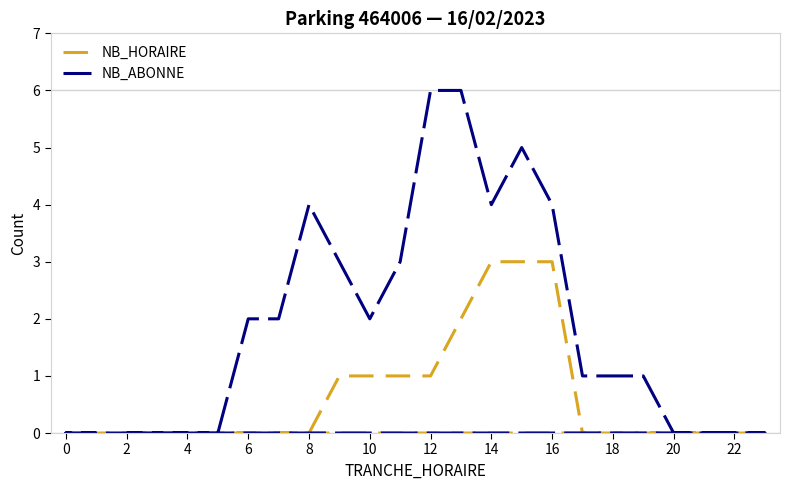

How many values in the NB_ABONNE series exceed 1?

11